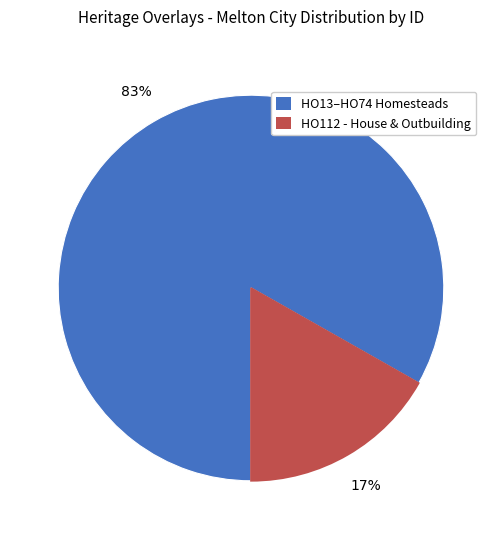

To the nearest percent, what is the difference between the largest and smallest slice percentages?

66%